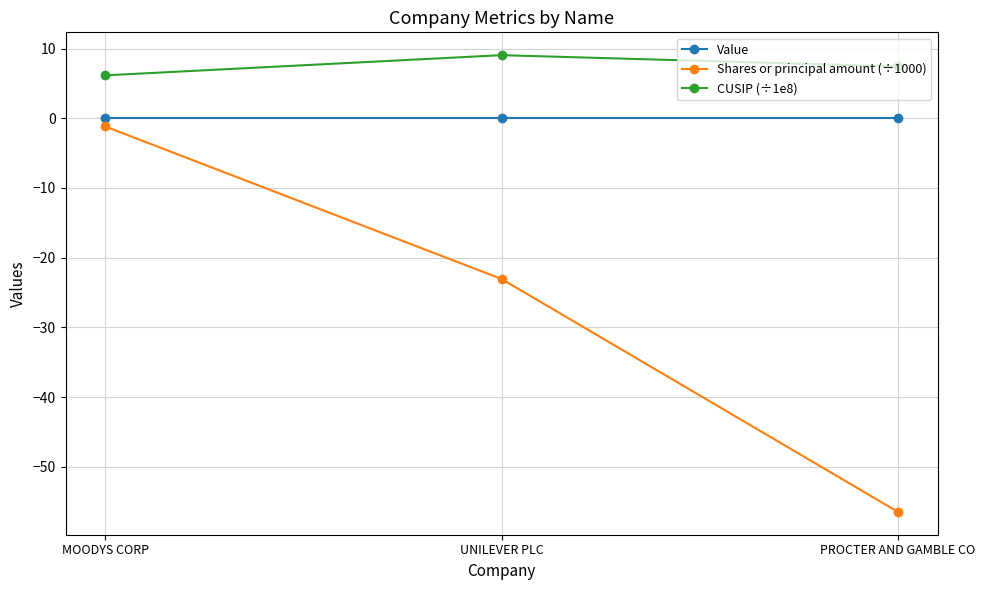

Which category has the highest value in the CUSIP (÷1e8) series?

UNILEVER PLC